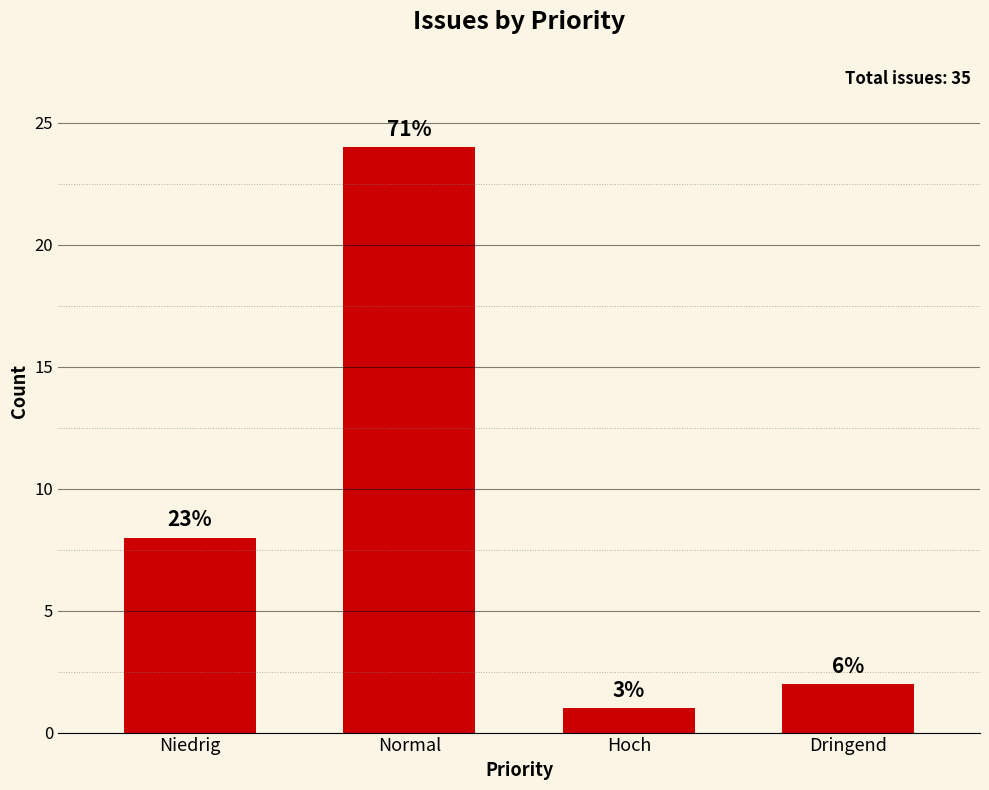

How many bars are there in total?

4